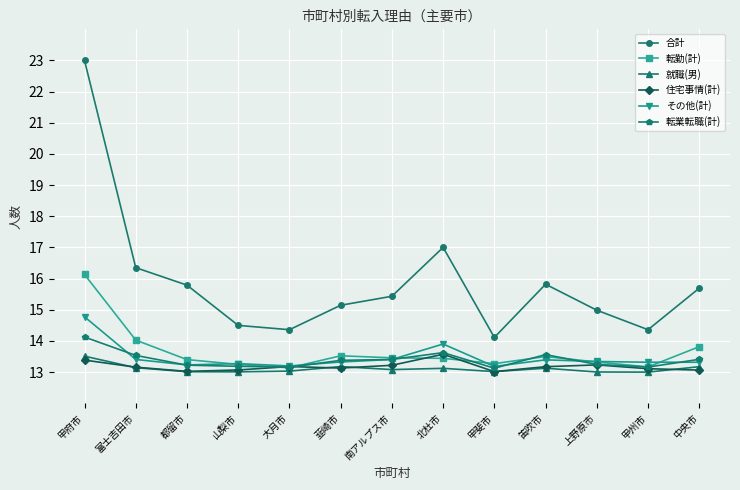

True or false: 合計 and 就職(男) cross at least once.

False